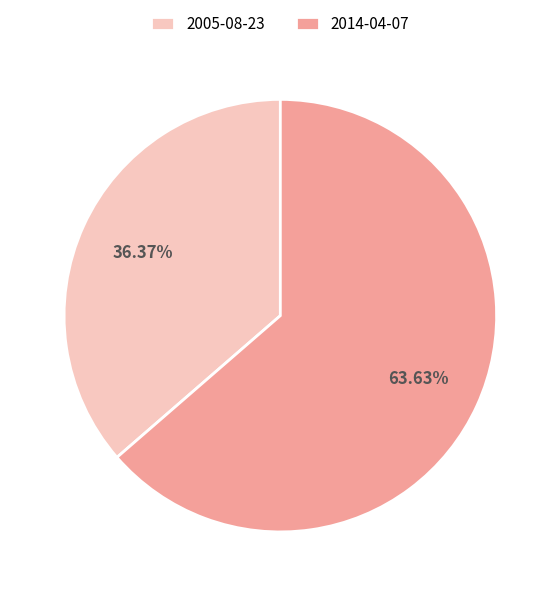

Which has a higher value, 2005-08-23 or 2014-04-07?

2014-04-07